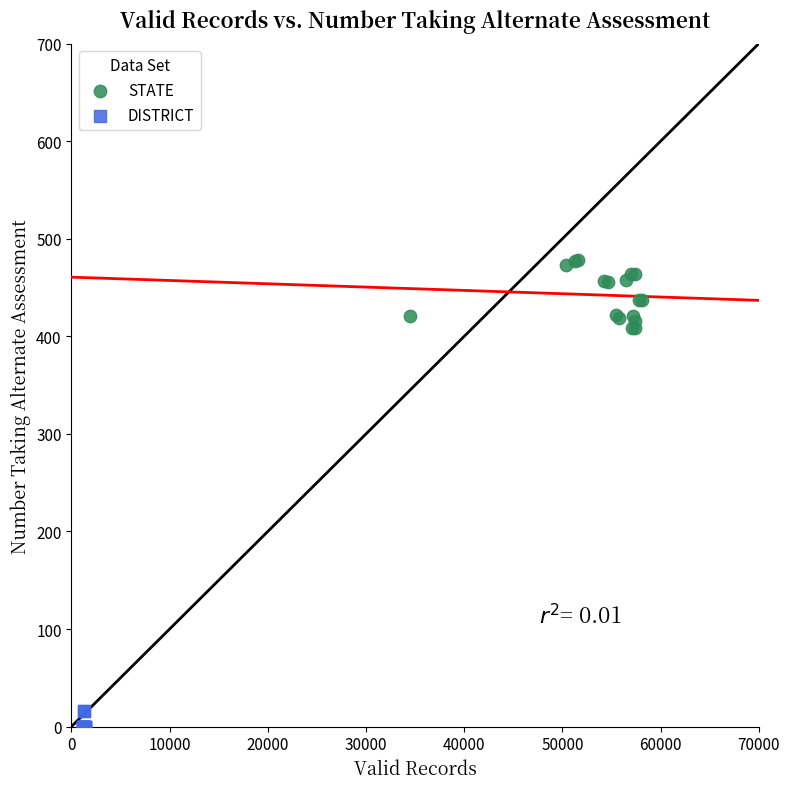

Which series contains the highest Y value?

STATE